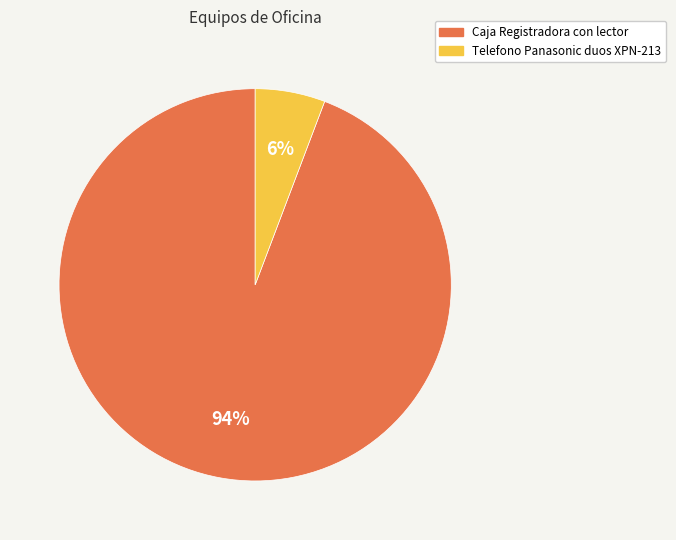

What is the largest slice in the pie chart?

Caja Registradora con lector